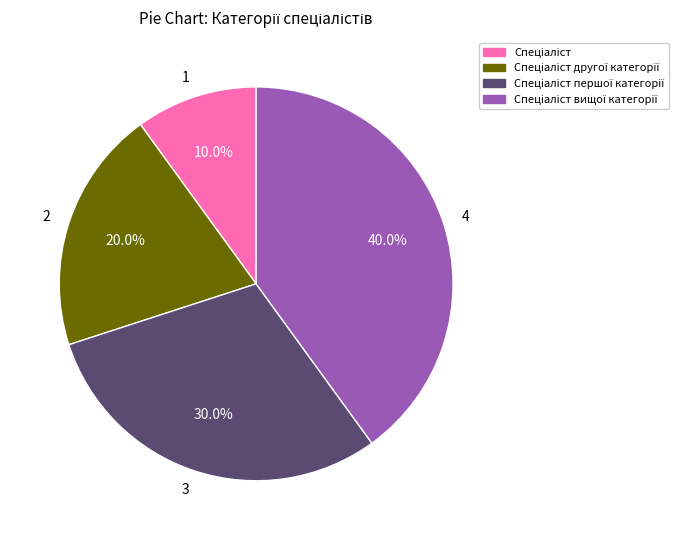

Does any single category account for the majority?

No